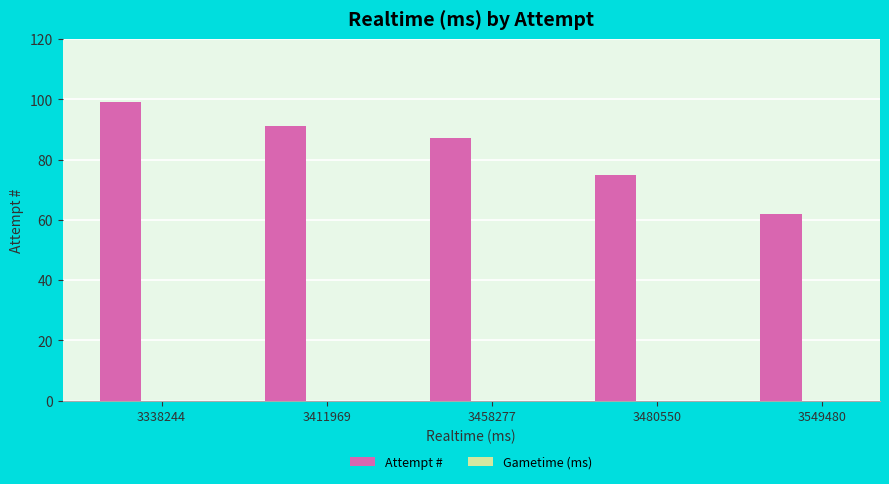

Which has a higher value, 3480550 or 3458277?

3458277